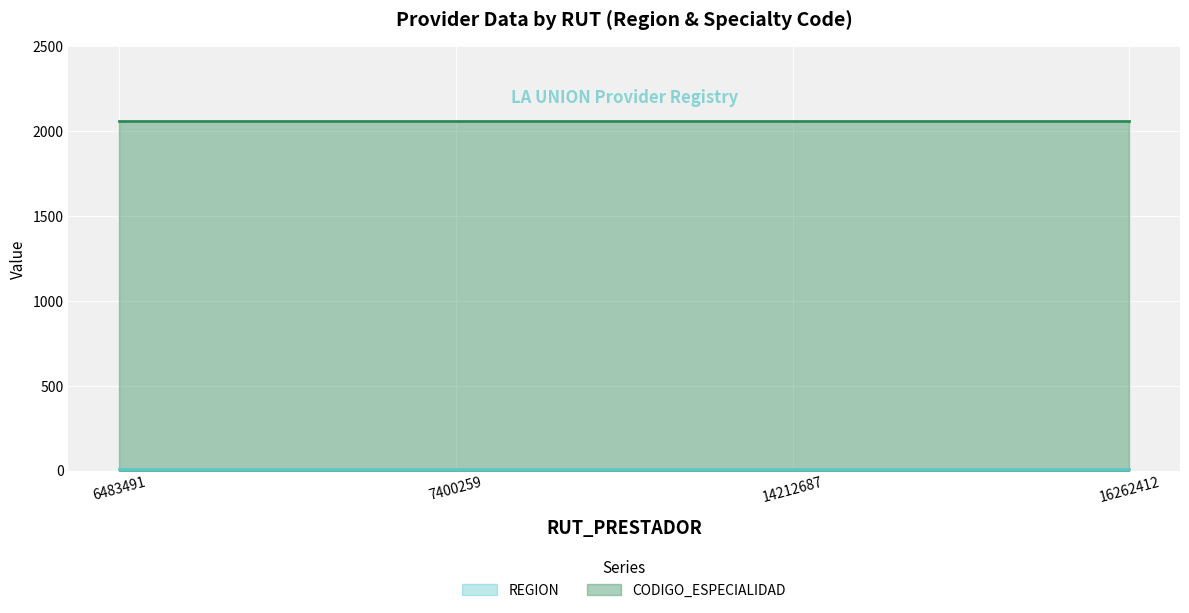

List the series in order of their overall mean, lowest first.

REGION (line), CODIGO_ESPECIALIDAD (line)